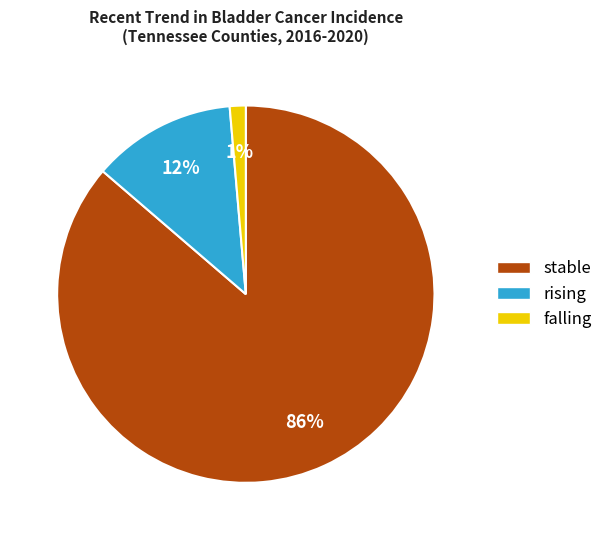

Rank the categories by value from lowest to highest.

falling, rising, stable